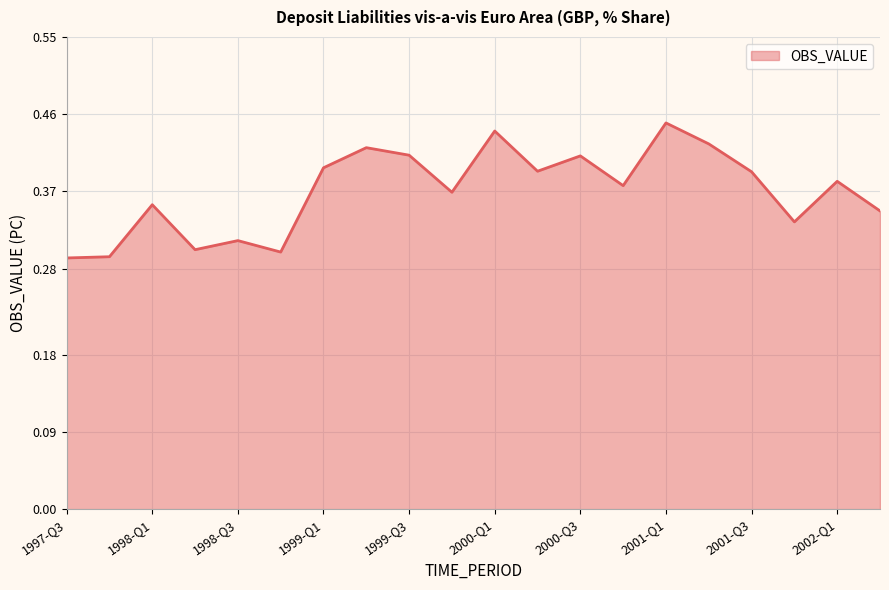

How many lines are shown in the chart?

1